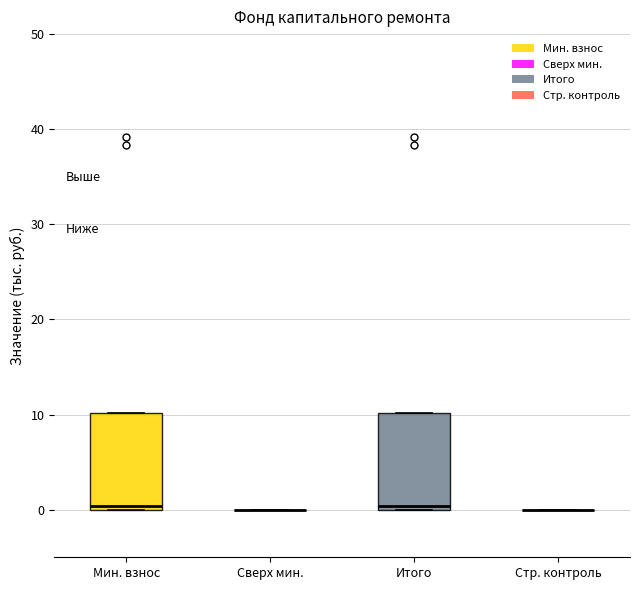

Reading left to right, read every box against the y-axis: the position of its median line, the range the box covers, and the ends of its whiskers. The values are not printed on the chart, so give them approximately, as read against the axis.

Мин. взнос: median 0 (just above the box's lower edge), box 0 to 10, whiskers 0 to 10
Сверх мин.: box collapsed to a line at 0, whiskers 0 to 0
Итого: median 0 (just above the box's lower edge), box 0 to 10, whiskers 0 to 10
Стр. контроль: box collapsed to a line at 0, whiskers 0 to 0